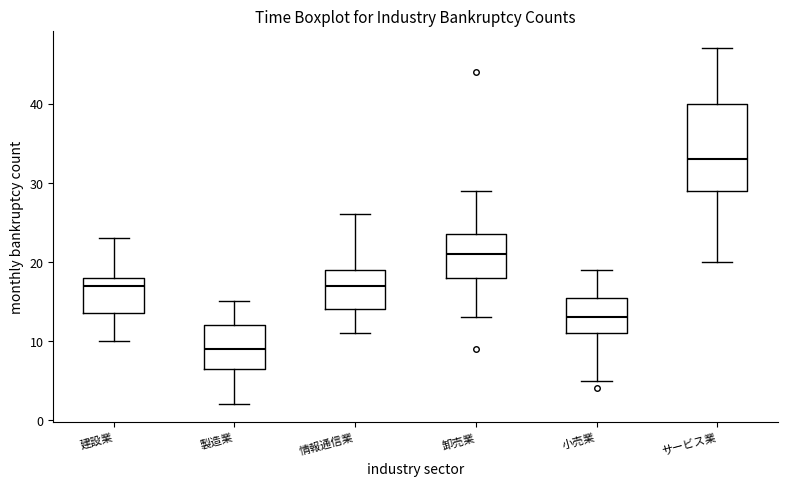

Comparing the boxes themselves (not the whiskers), which one is the tallest?

サービス業